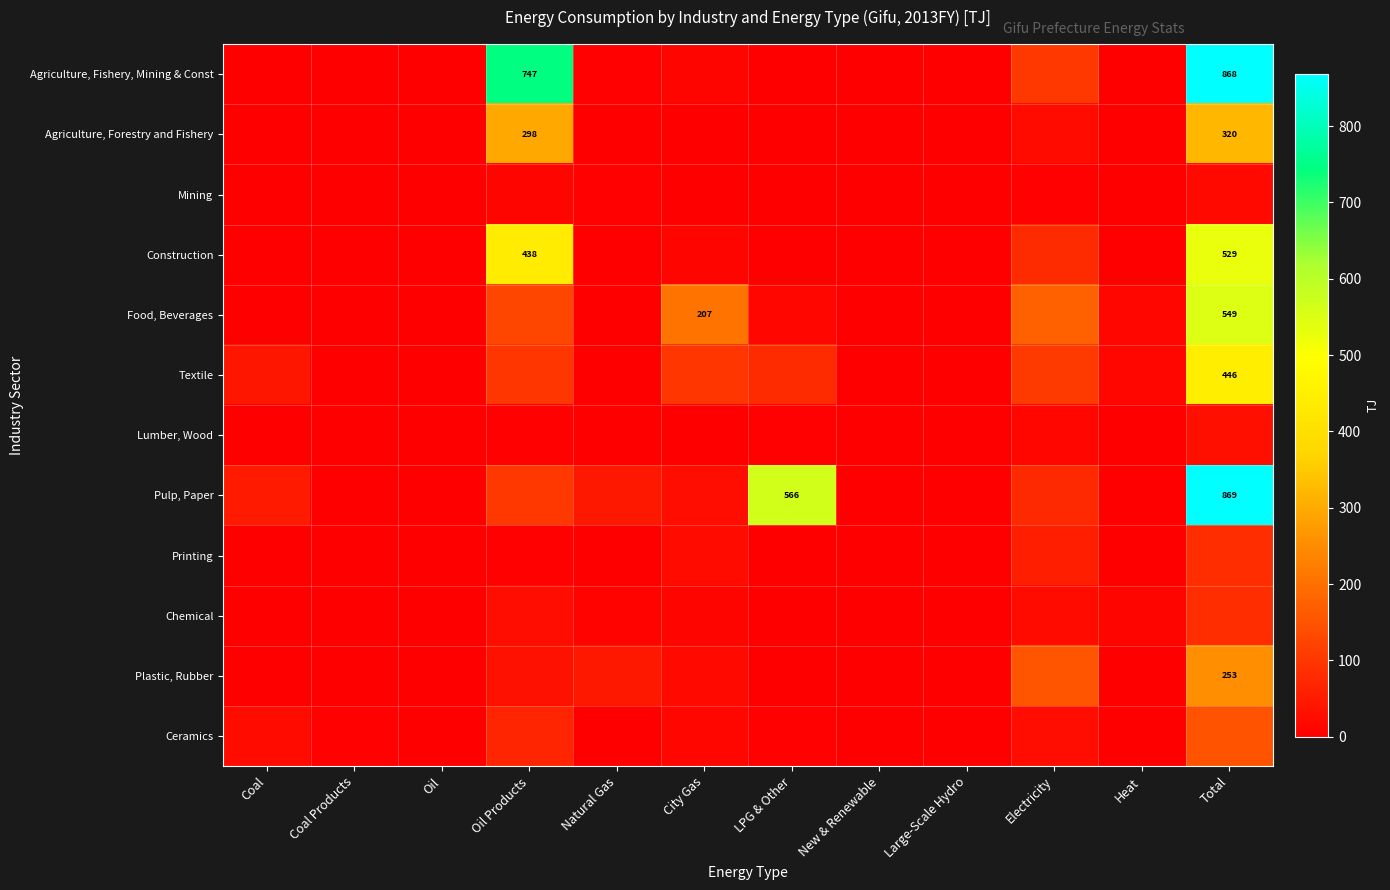

The value of Agriculture, Fishery, Mining & Const at Total is 868.0. True or false?

True